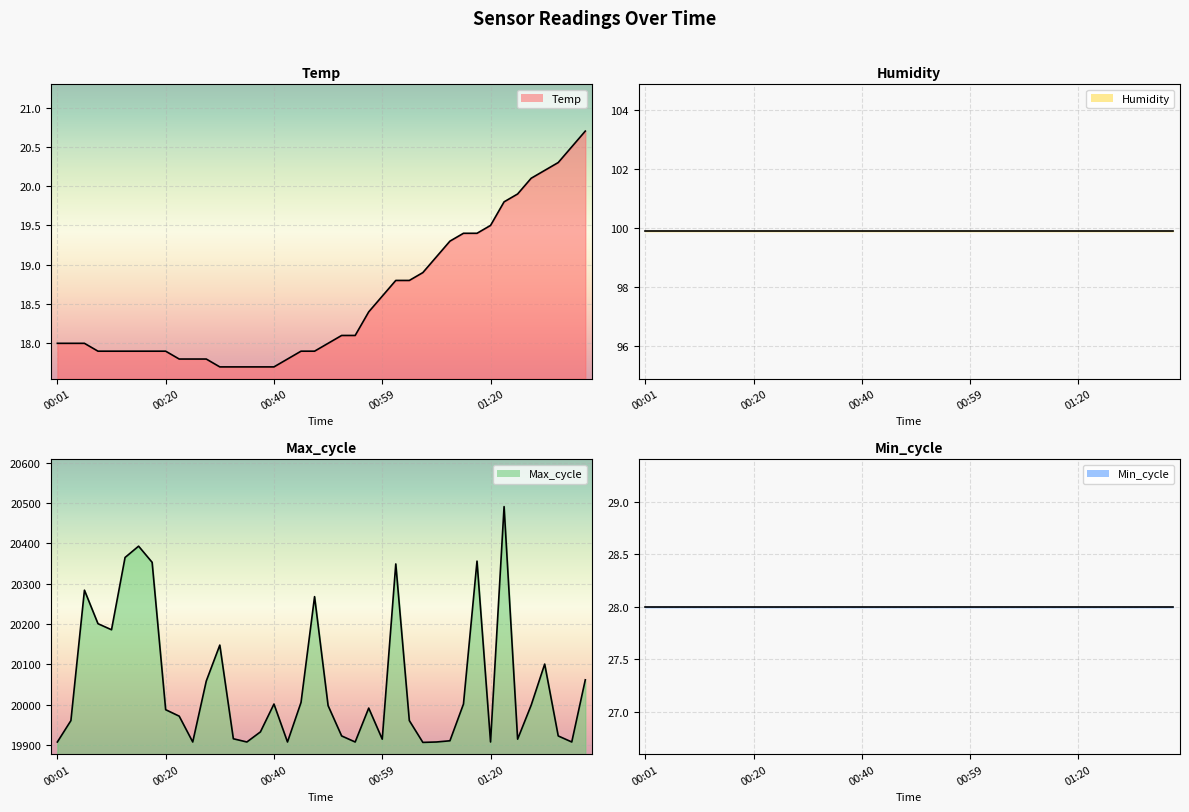

What is the label of the 11th point from the left?

00:25